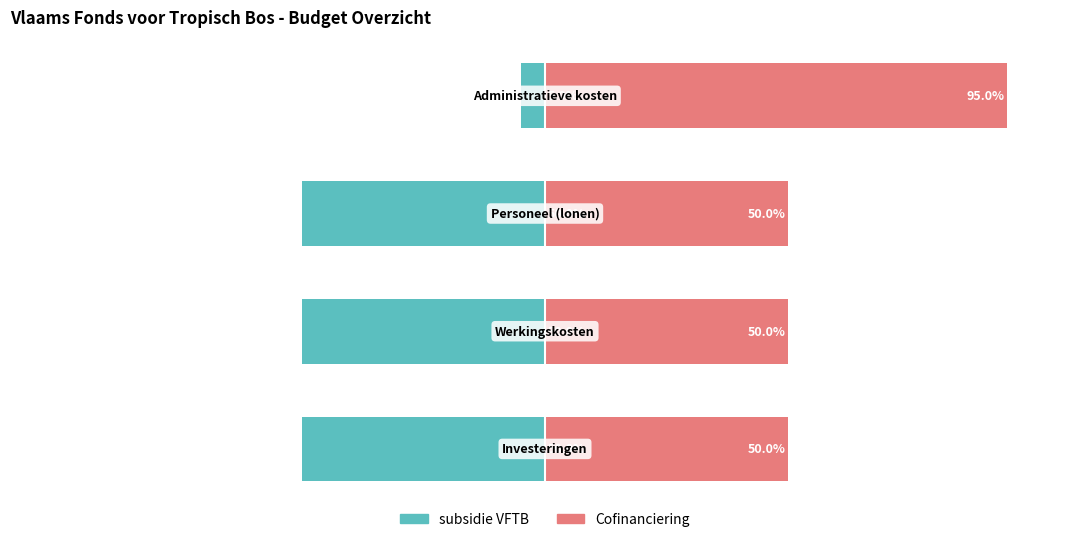

True or false: Cofinanciering has a value of 160 at 3.

False